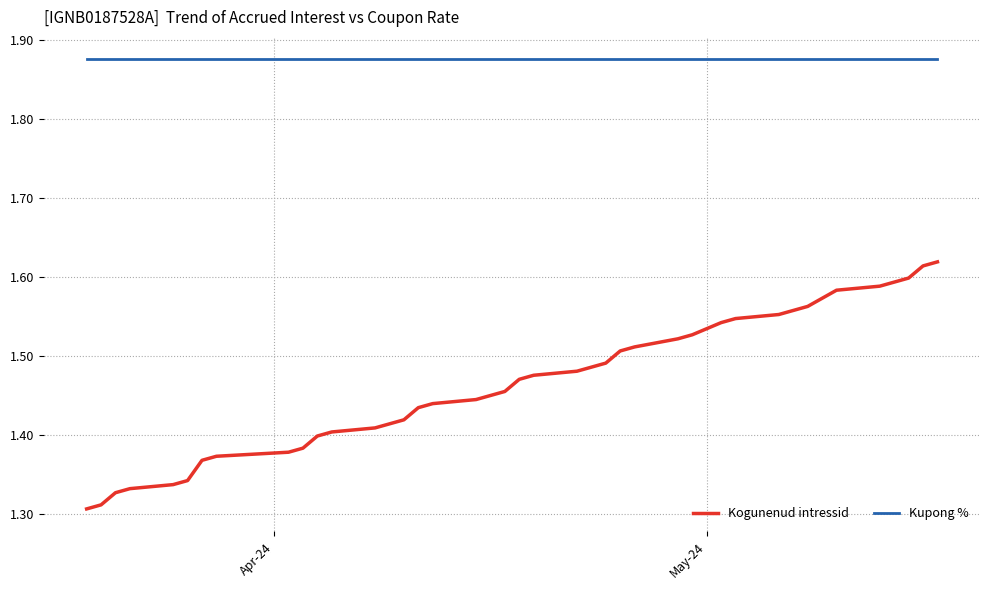

Rank the series by their average value, from highest to lowest.

Kupong %, Kogunenud intressid